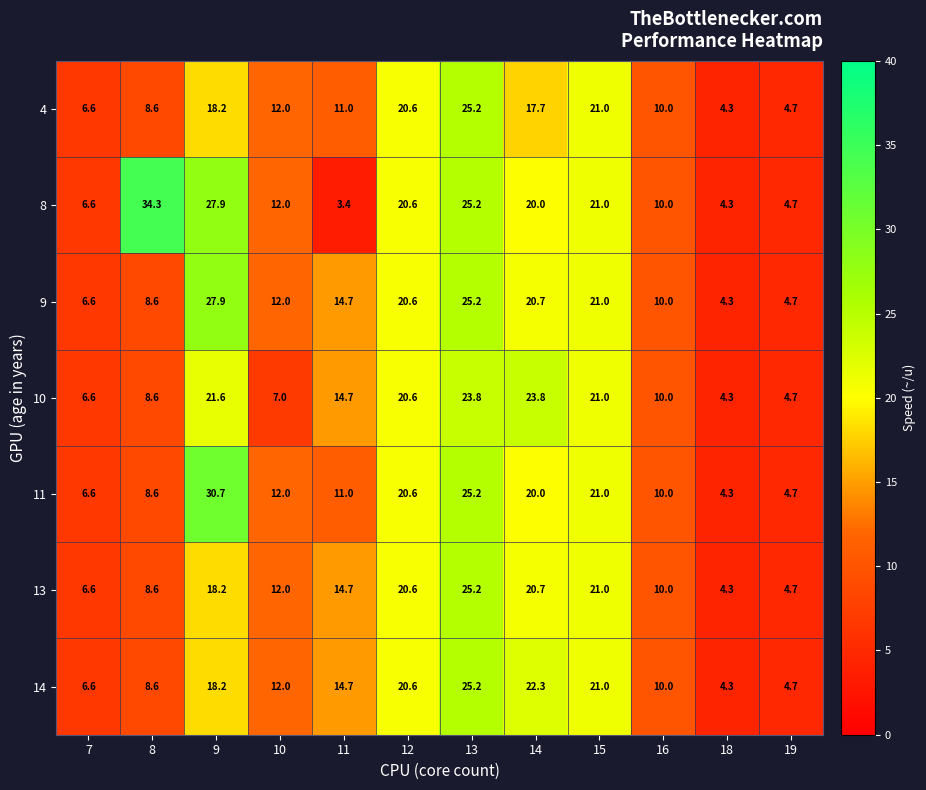

Where is 13 nearest to the value 14?

11